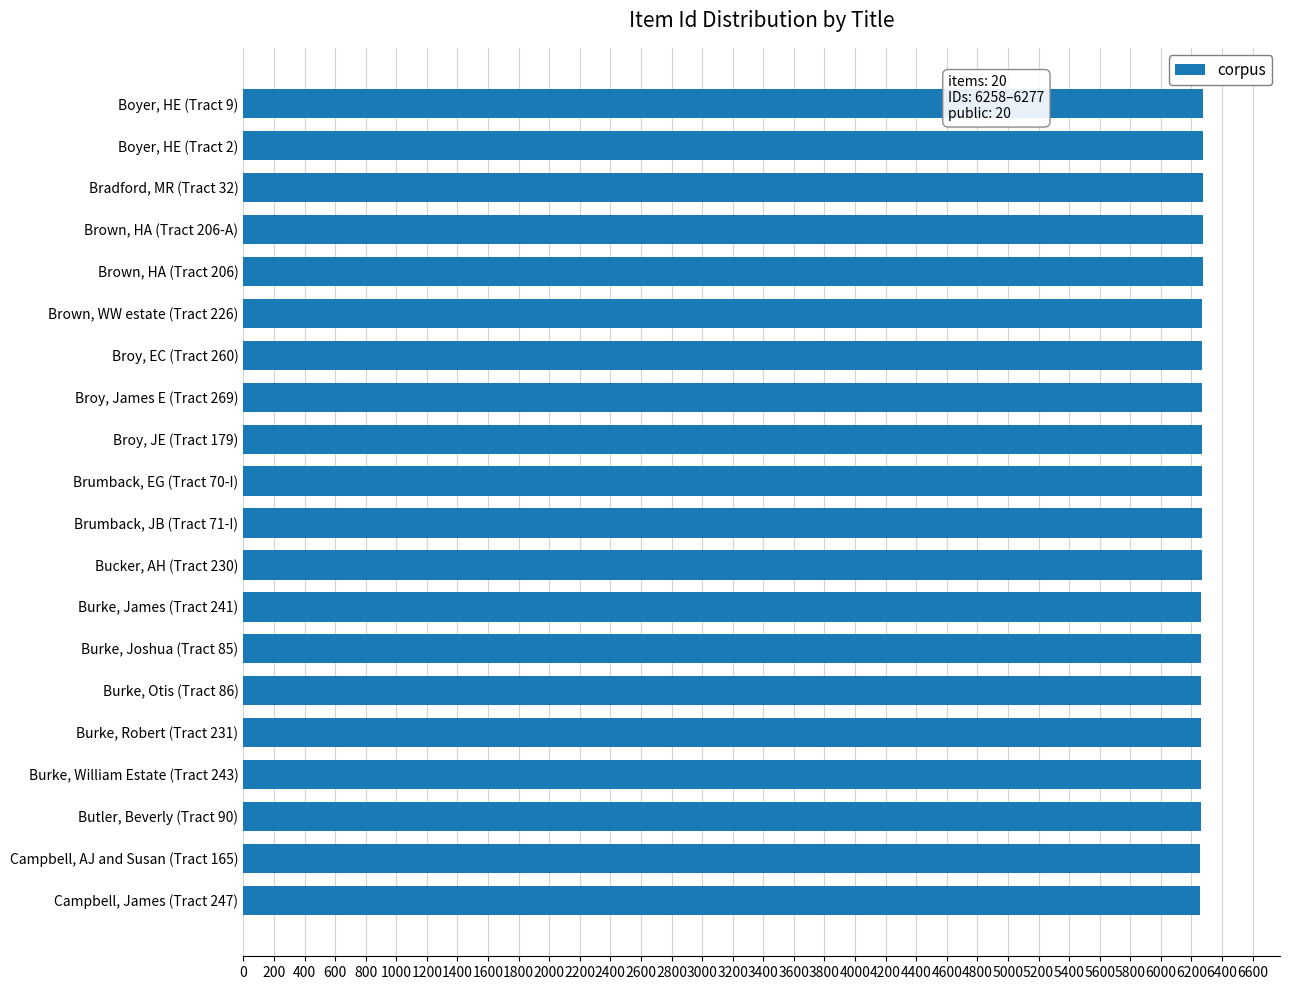

Are the bars grouped side by side (vs. stacked)?

No